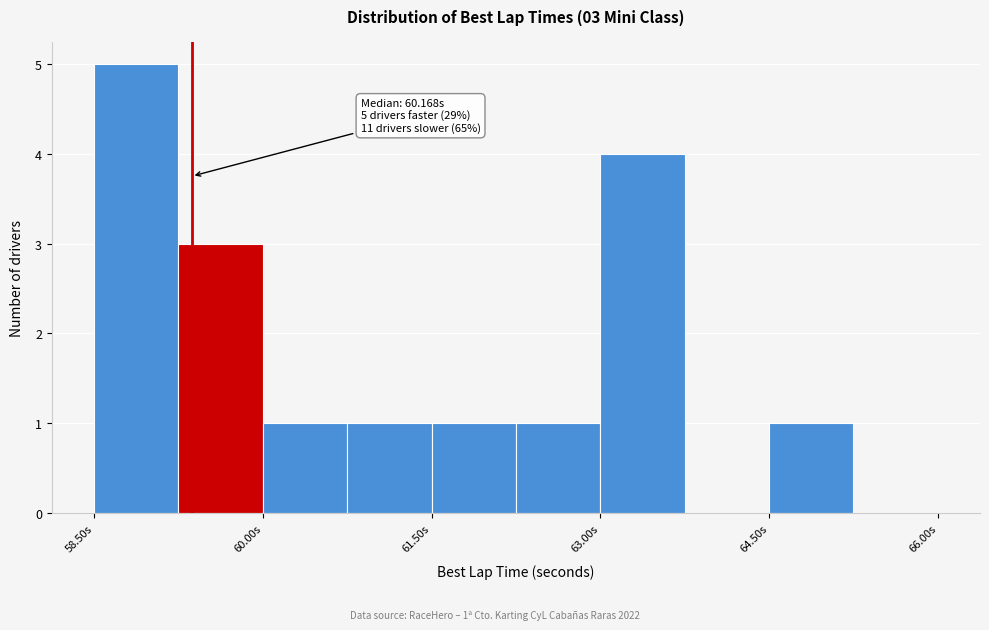

Around what value on the x-axis is the tallest bar? Give the approximate position of its centre, as read against the axis.

58.8